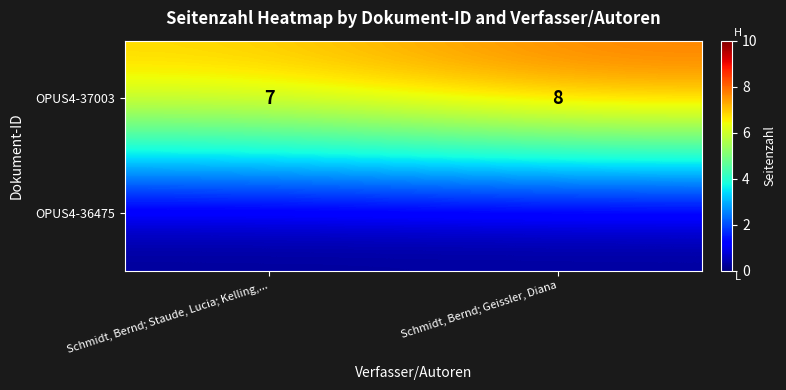

Rank the categories by OPUS4-37003 value from highest to lowest.

Schmidt, Bernd; Geissler, Diana, Schmidt, Bernd; Staude, Lucia; Kelling,...